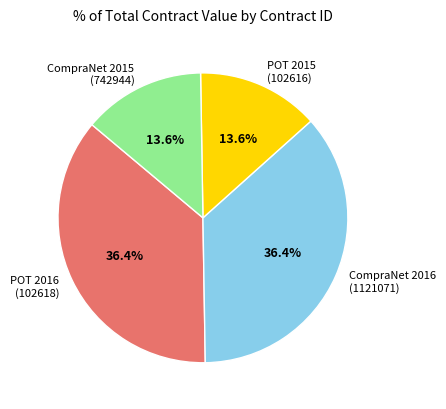

Is there a majority slice in this chart?

No